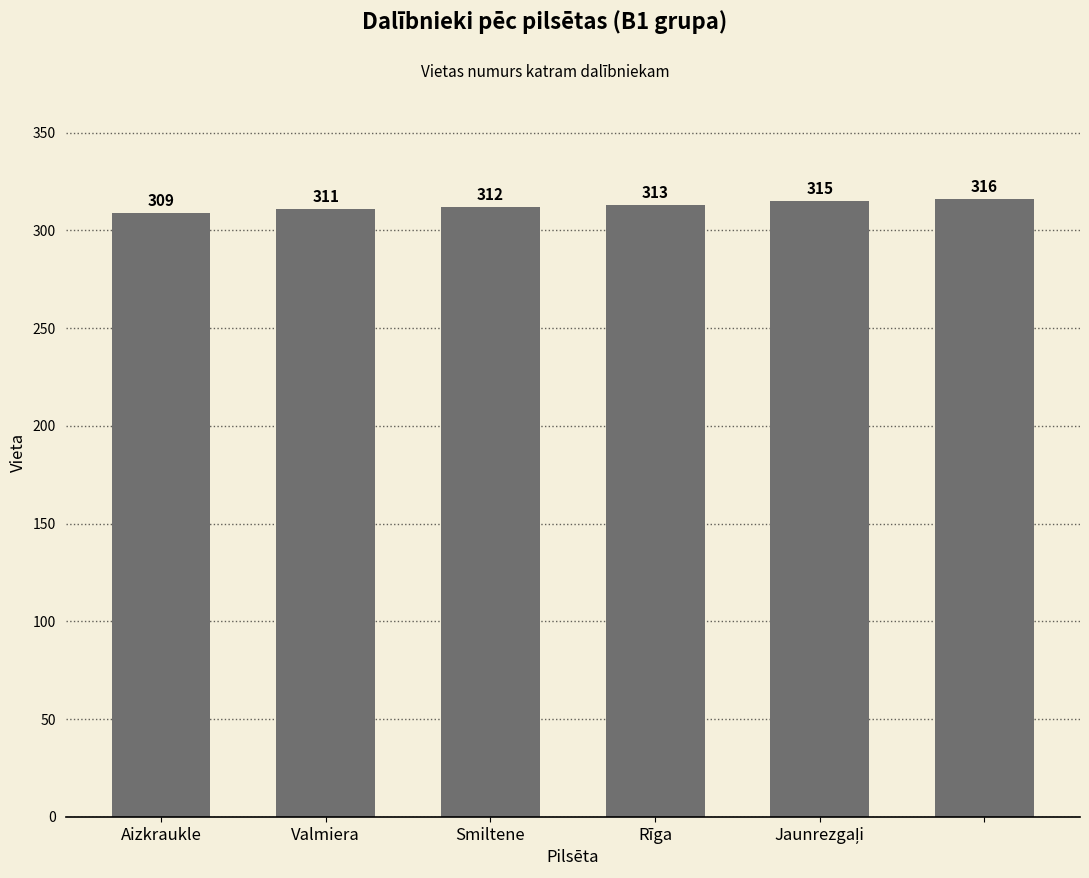

What is the value of the 5th bar from the left?

315